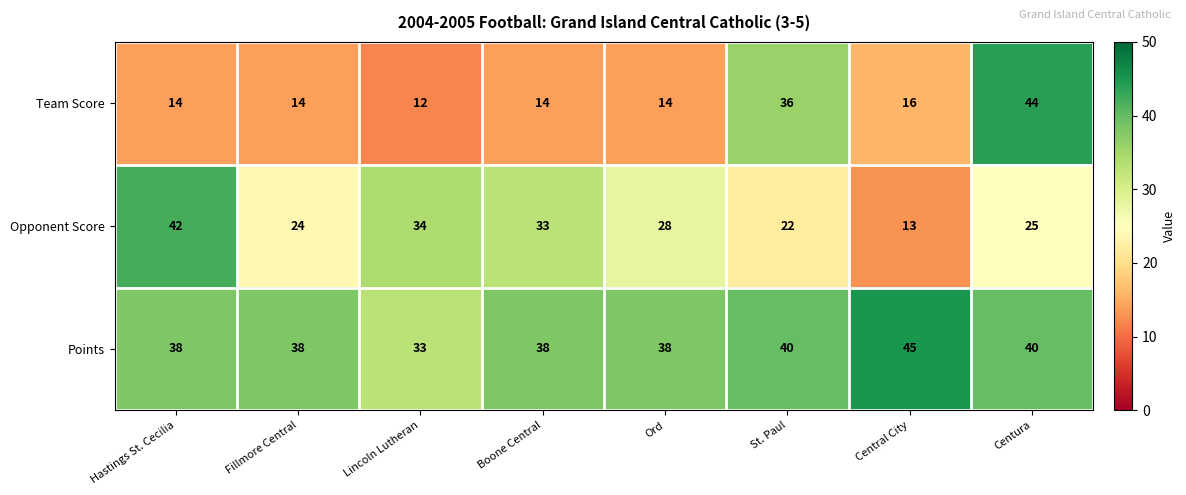

How many data points in Opponent Score are less than 28?

4